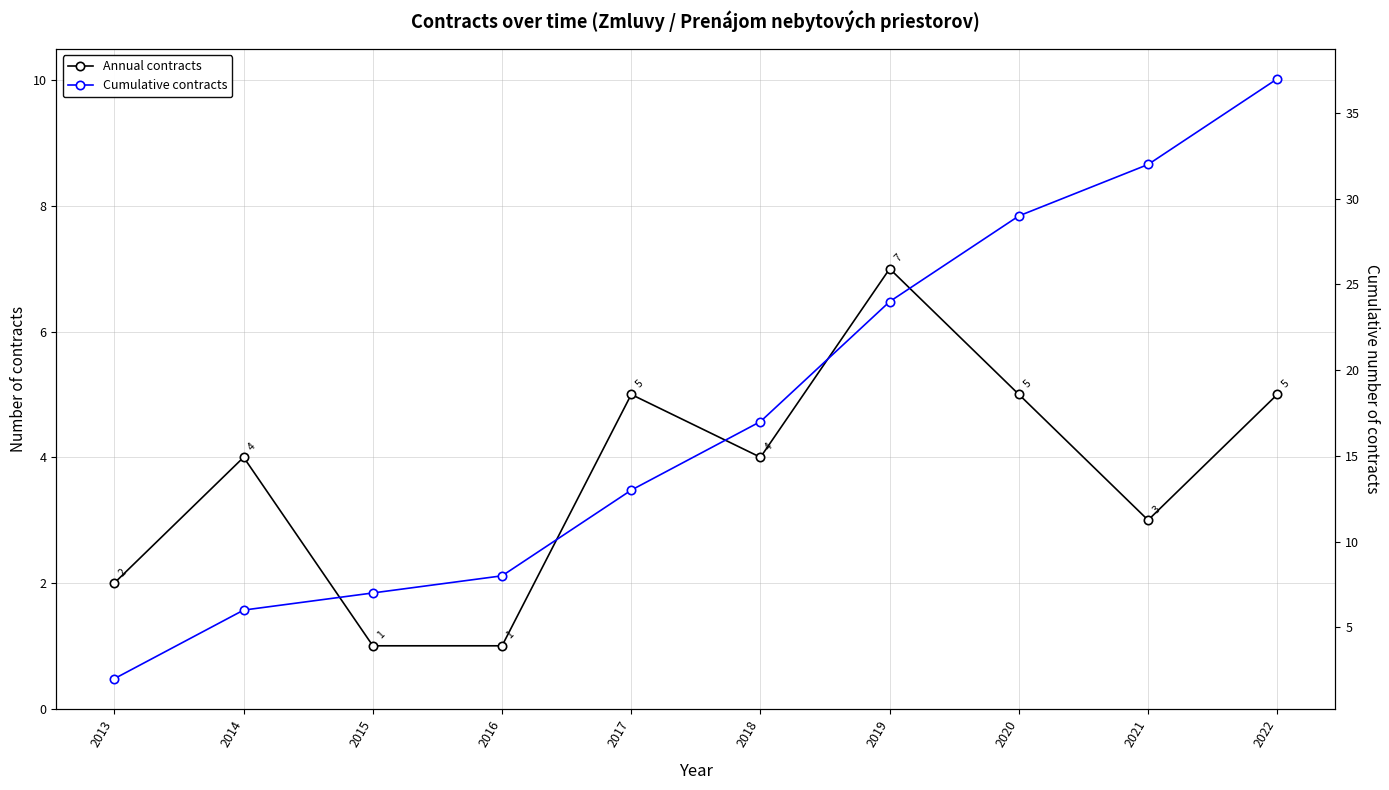

Is this an area chart (filled region under the line)?

No